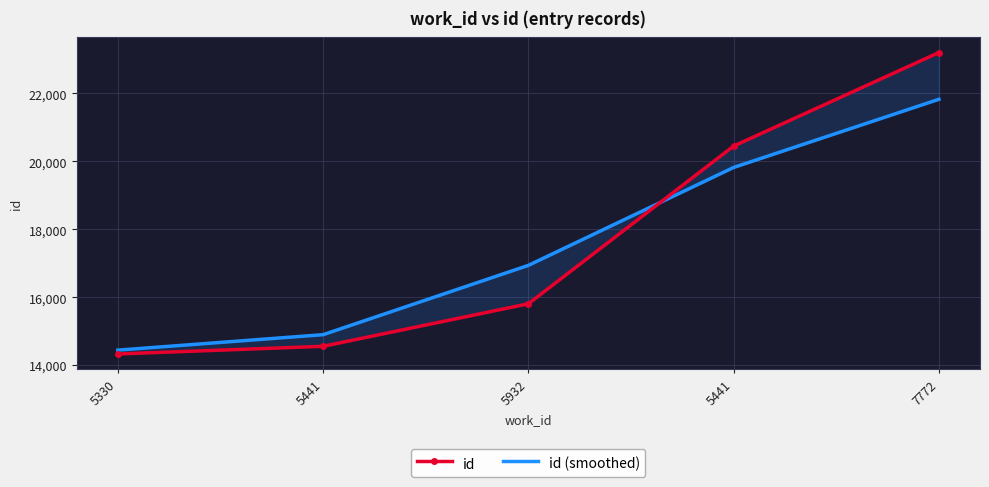

At which category does the chart reach its peak across all series?

7772